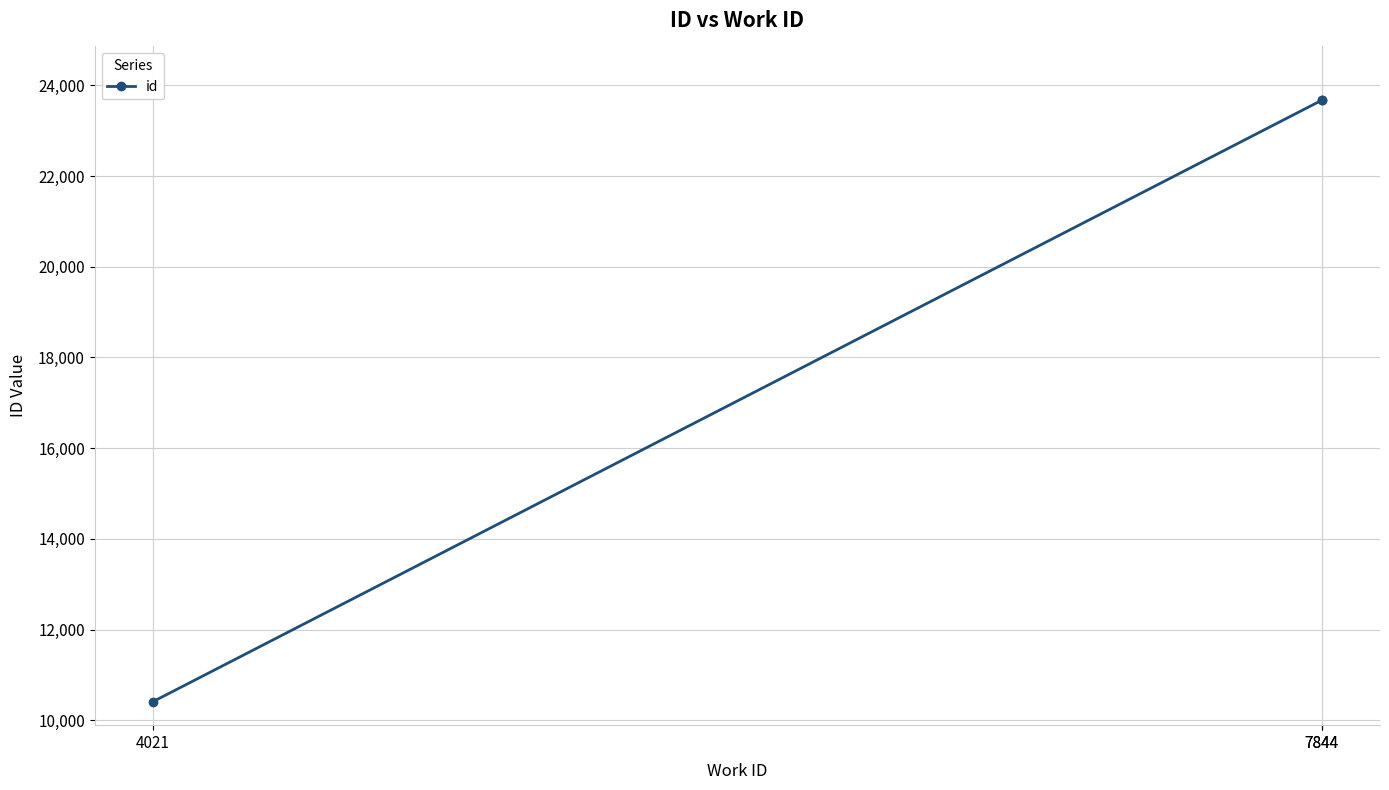

What is the approximate value at 4021, to the nearest 50?

10400